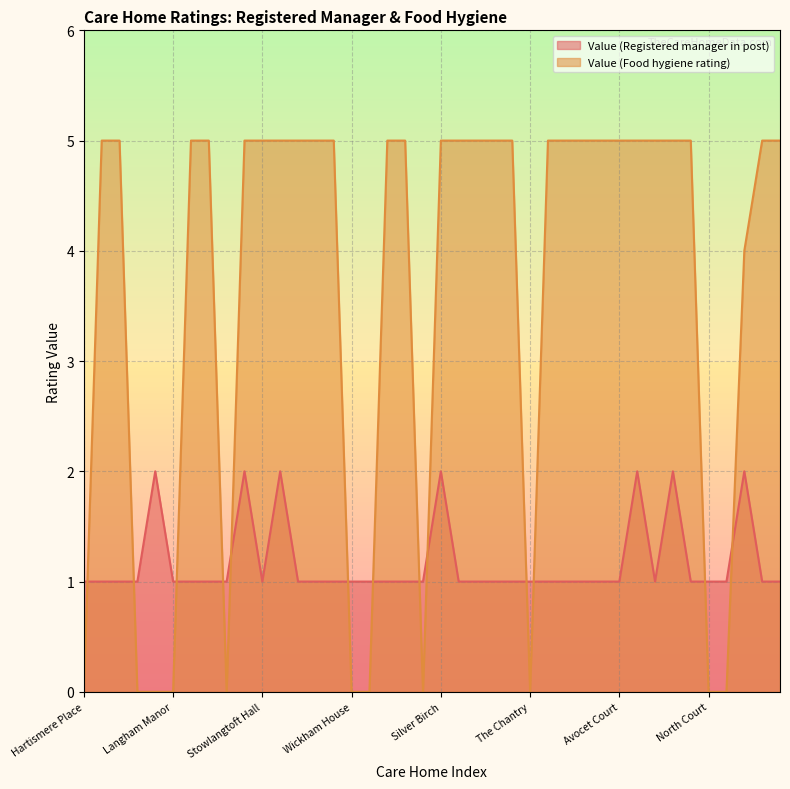

What is the difference between the second highest and second lowest values in the Value (Registered manager in post) series?

1